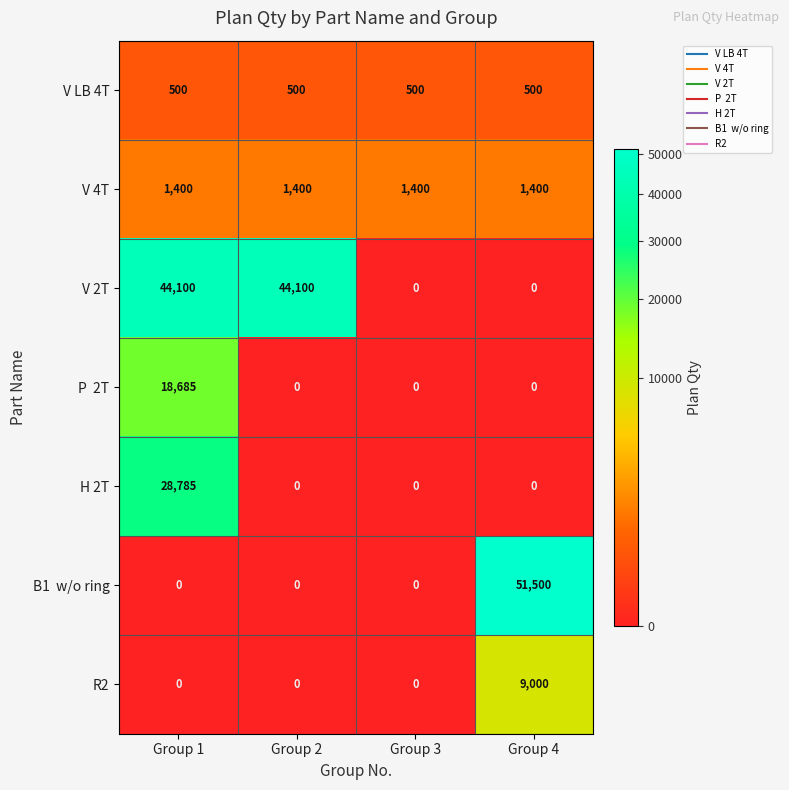

Which series has the largest total across all categories?

V 2T